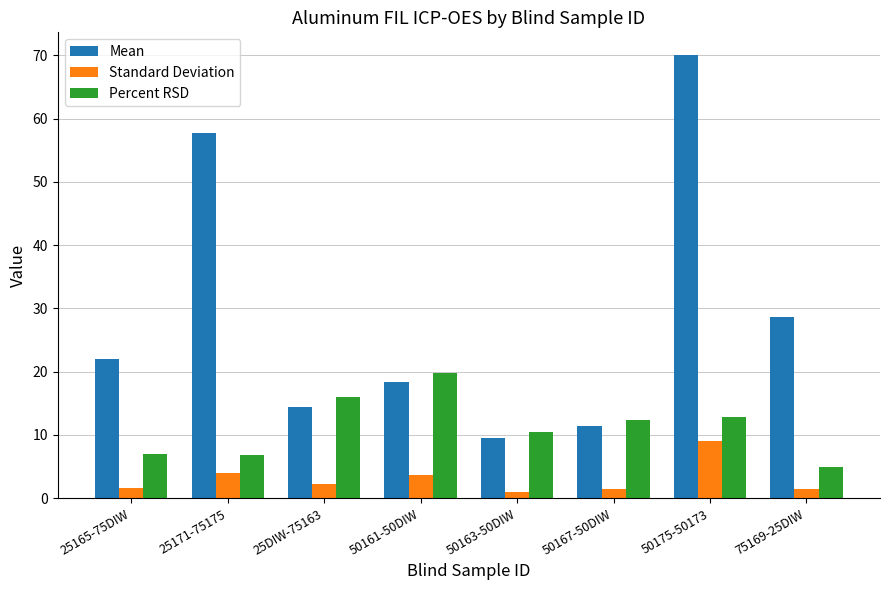

At which category does the chart reach its peak across all series?

50175-50173